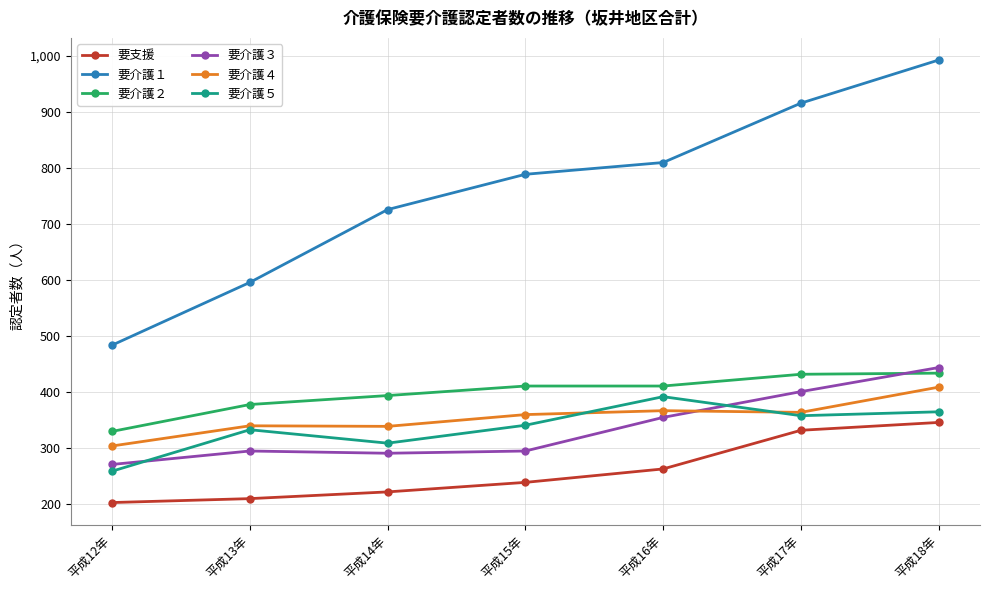

What is the difference between the second highest and second lowest values in the 要介護２ series?

54